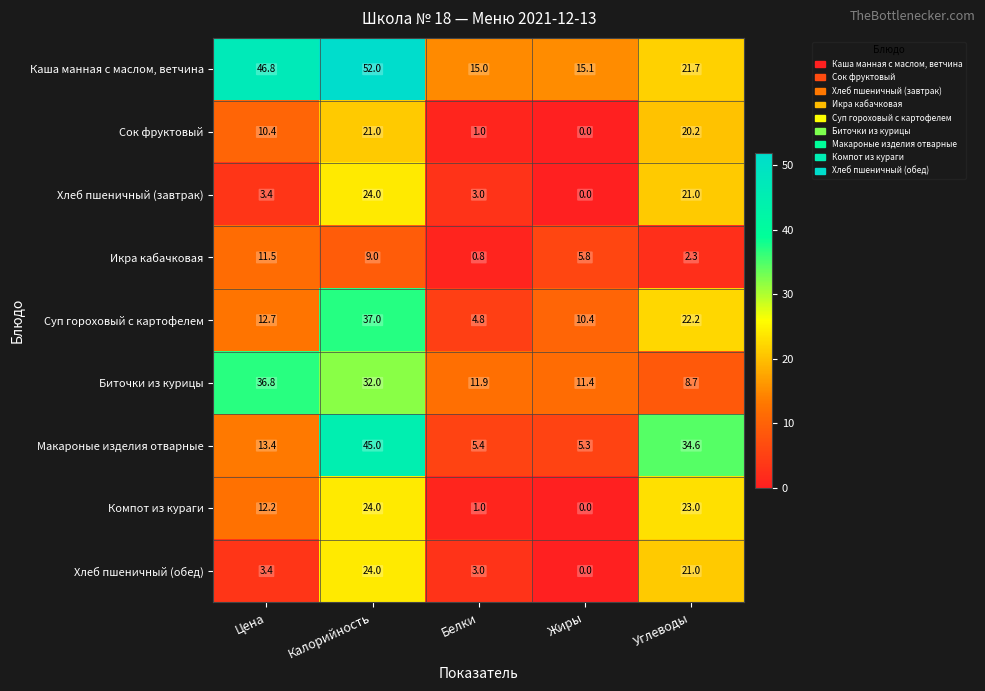

What is the difference between the highest and lowest values at Углеводы?

32.3